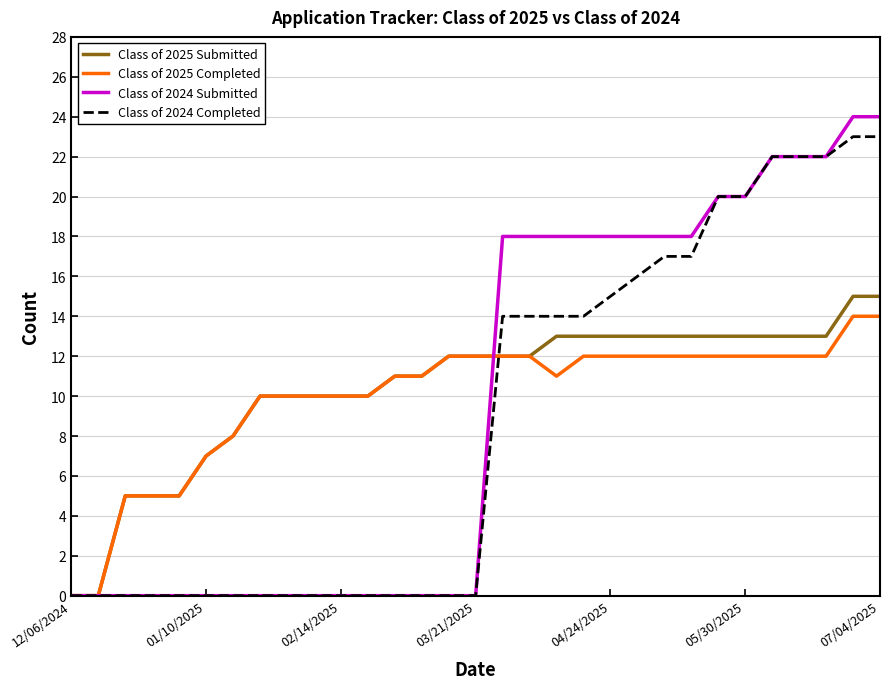

Which series has the widest spread of values?

Class of 2024 Submitted